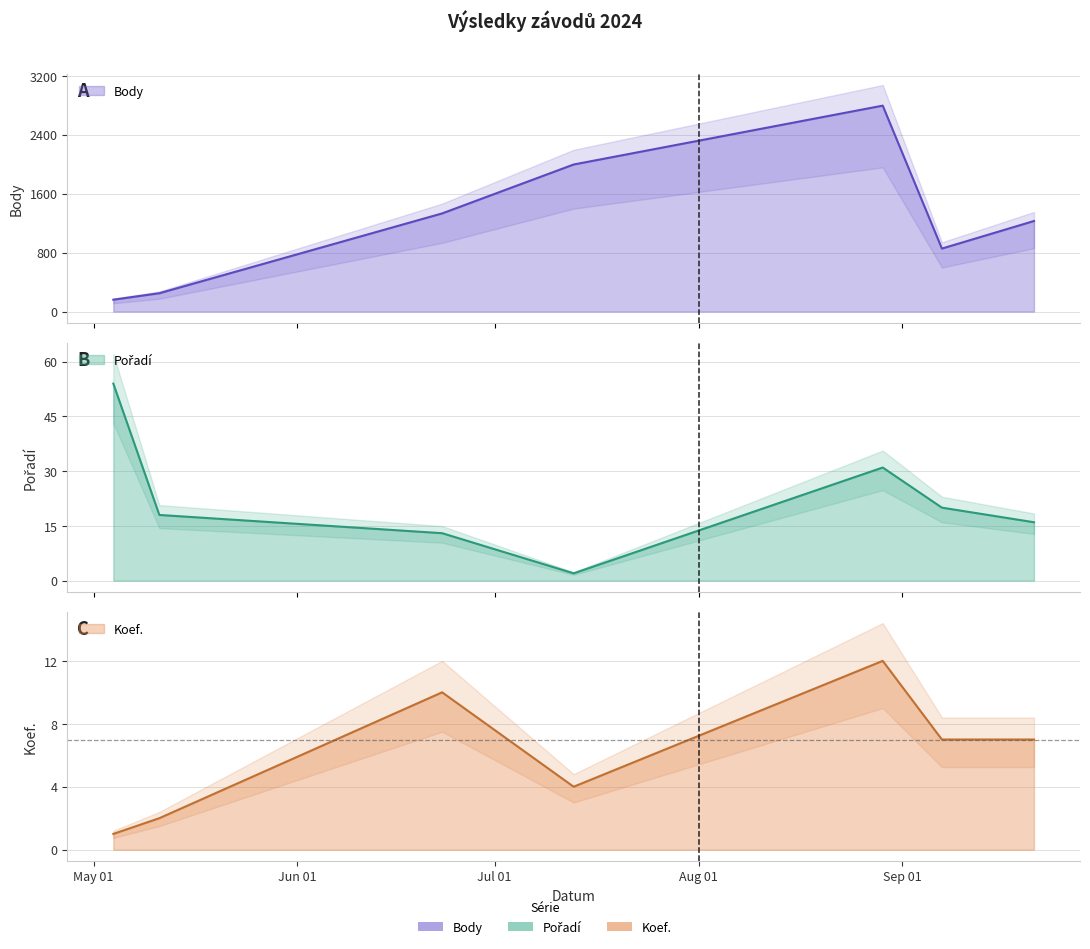

What is the difference between the second highest and minimum values in the Body series?

1835